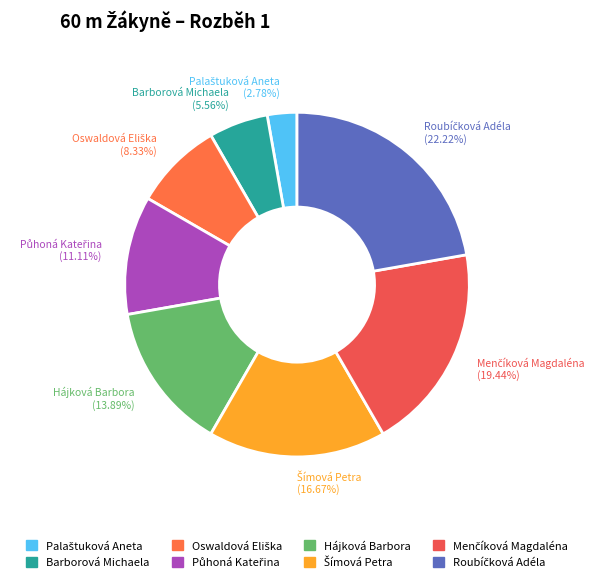

Is there any slice that represents more than half of the pie?

No